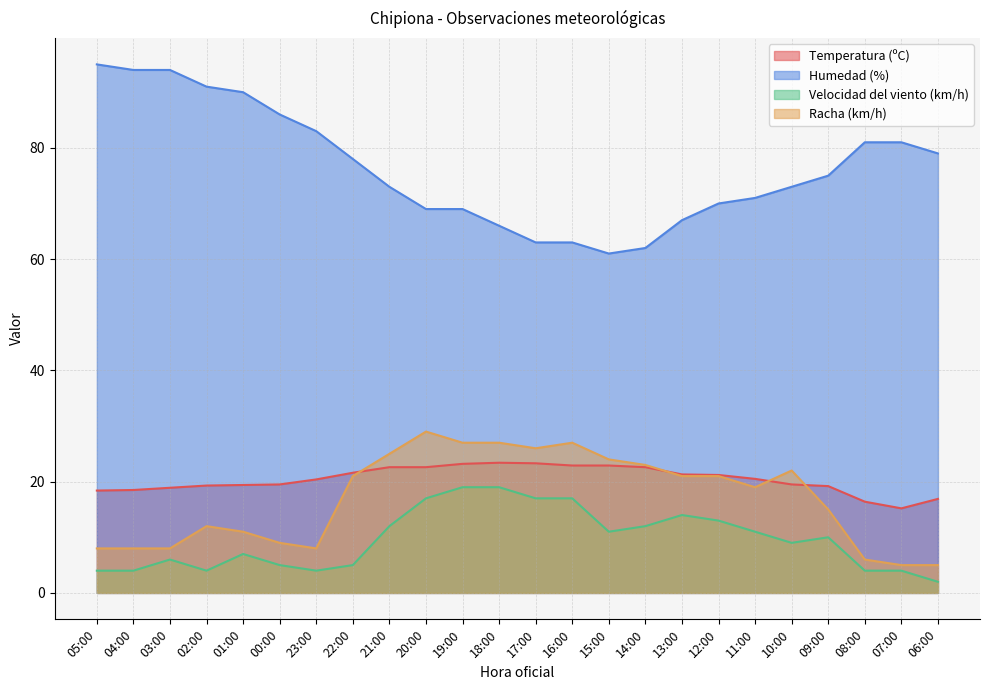

In Temperatura (ºC), how many points are lower than both neighbors (excluding endpoints)?

1